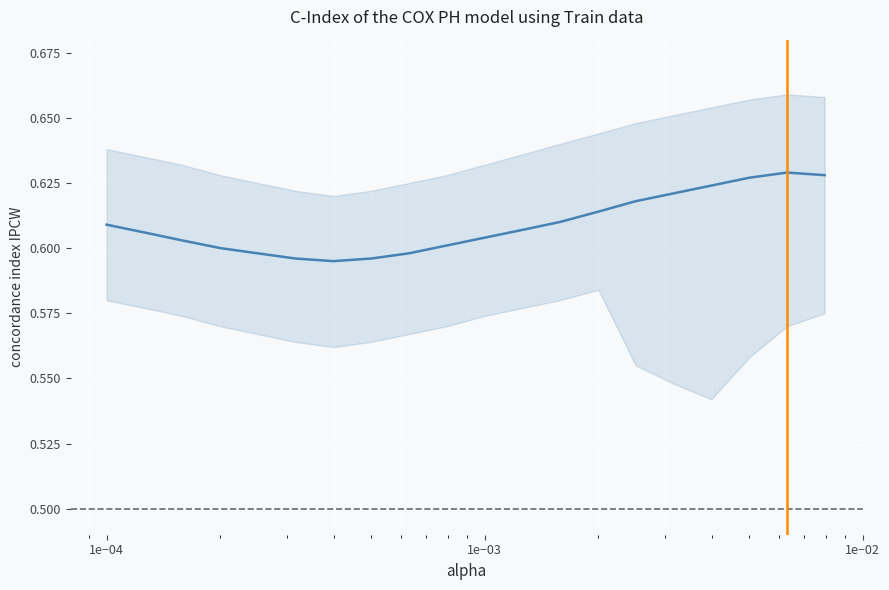

The chart shows a value of 0.9 at 7. True or false?

False